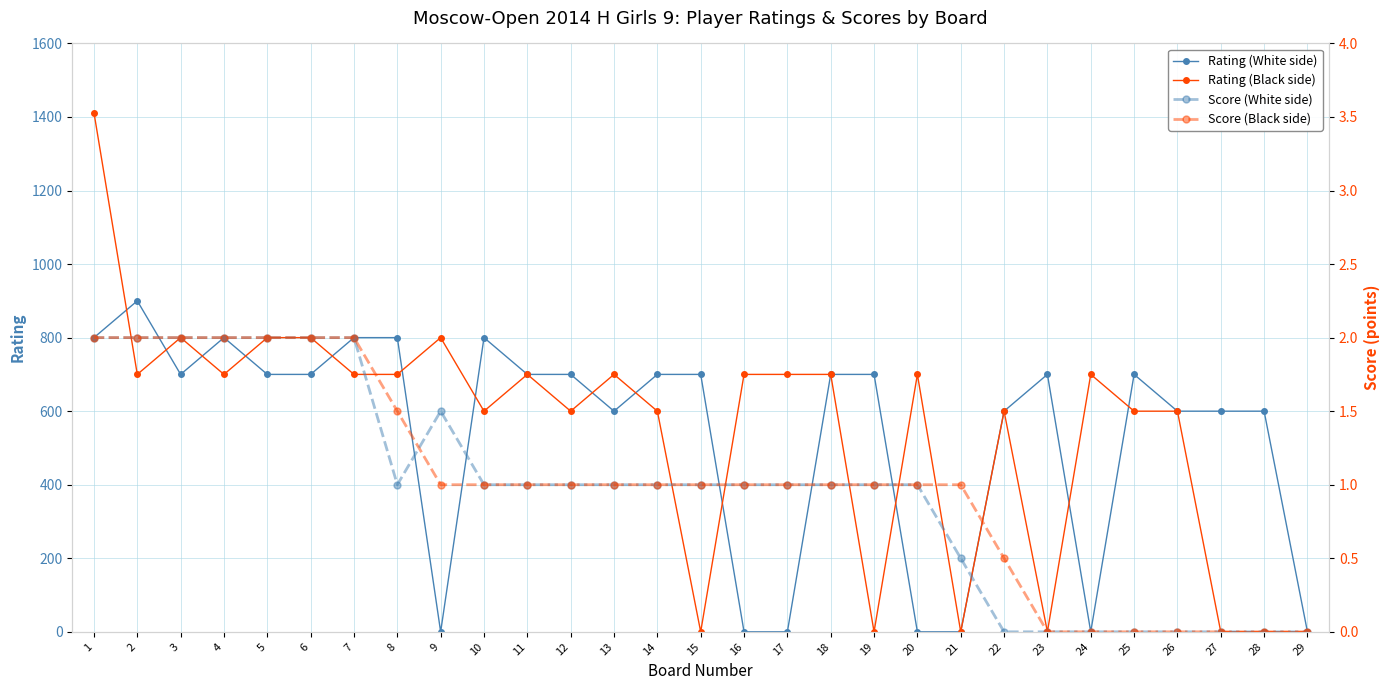

What value does the Score (White side) series have at 19?

1.0